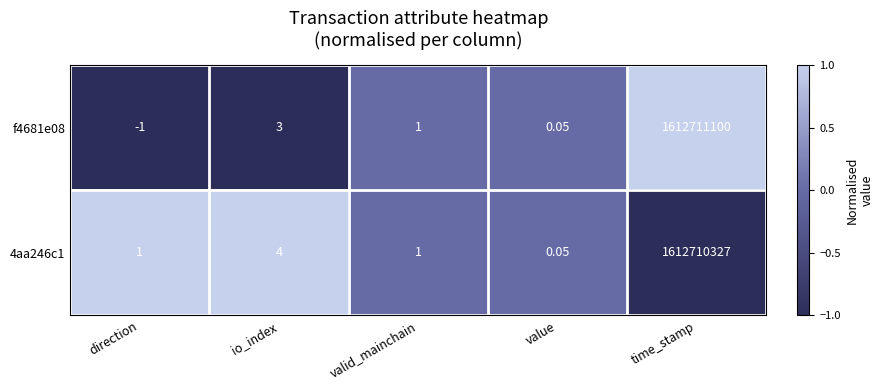

Which series has the widest spread of values?

f4681e08